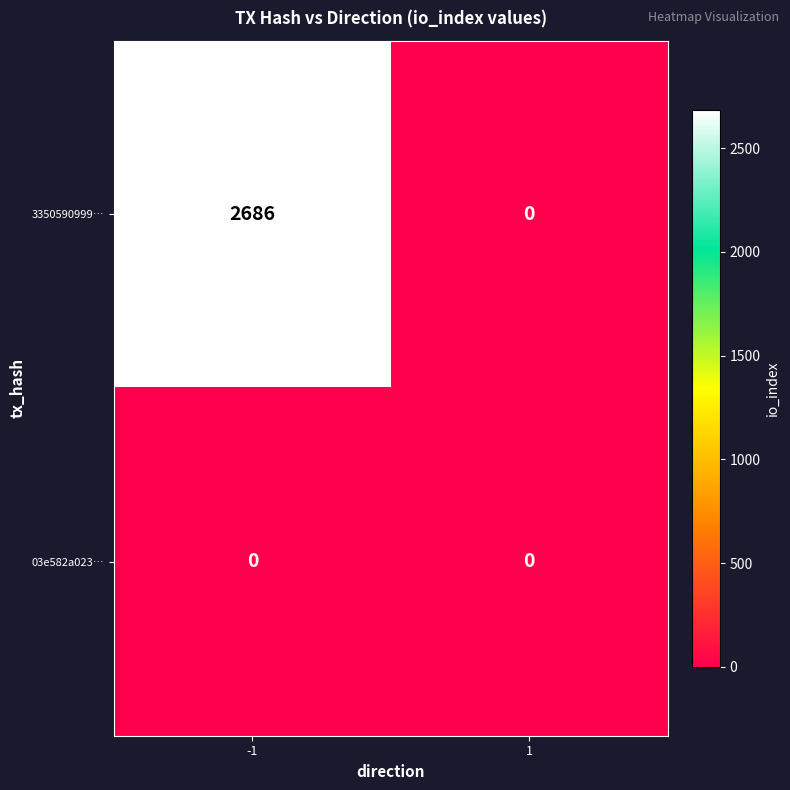

Reading left to right, transcribe all the data shown in this chart.

3350590999…: -1=2686	1=0
03e582a023…: -1=0	1=0